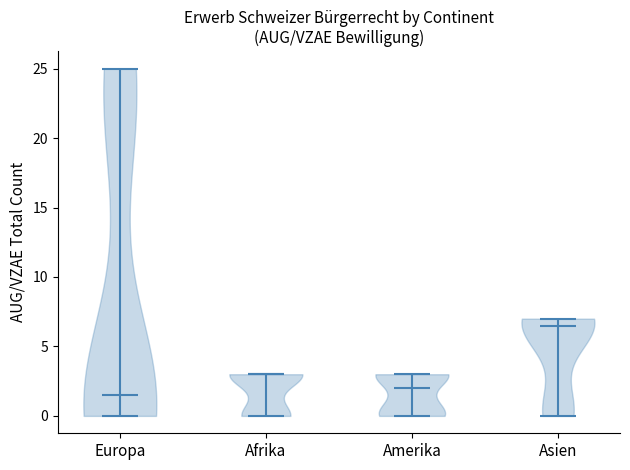

Reading left to right, read every violin against the y-axis: where its median line is, and the lowest and highest points it reaches. The values are not printed on the chart, so give them approximately, as read against the axis.

Europa: median line 1.5, lowest point 0.0, highest point 25.0
Afrika: median line 3.0, lowest point 0.0, highest point 3.0
Amerika: median line 2.0, lowest point 0.0, highest point 3.0
Asien: median line 6.5, lowest point 0.0, highest point 7.0